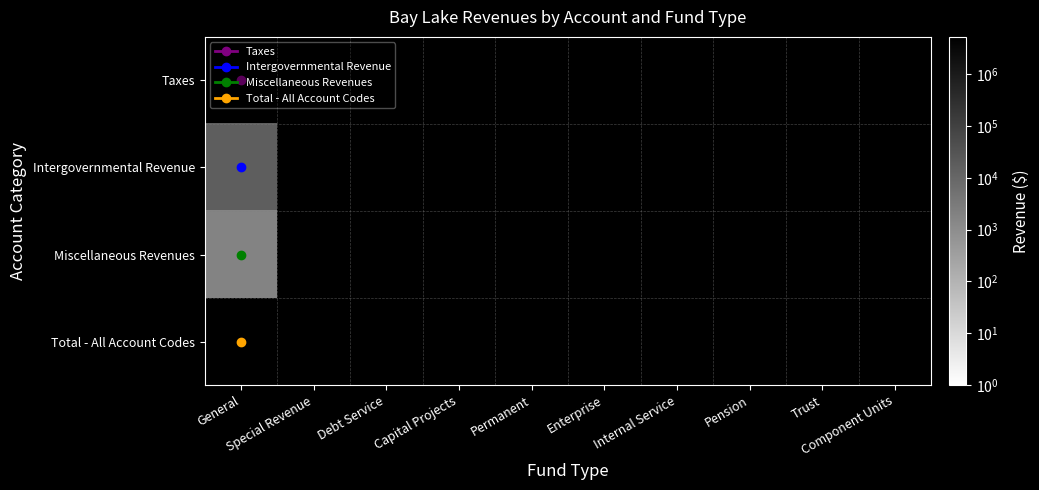

How many values in Taxes are above zero?

1